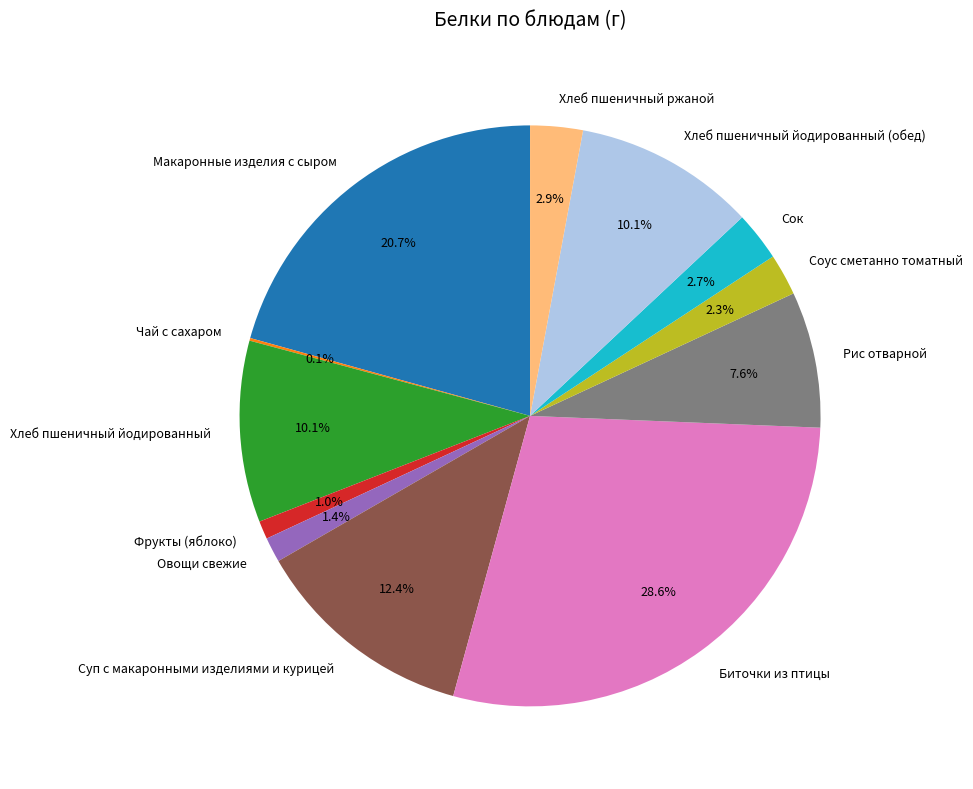

Is Биточки из птицы the majority of the pie?

No